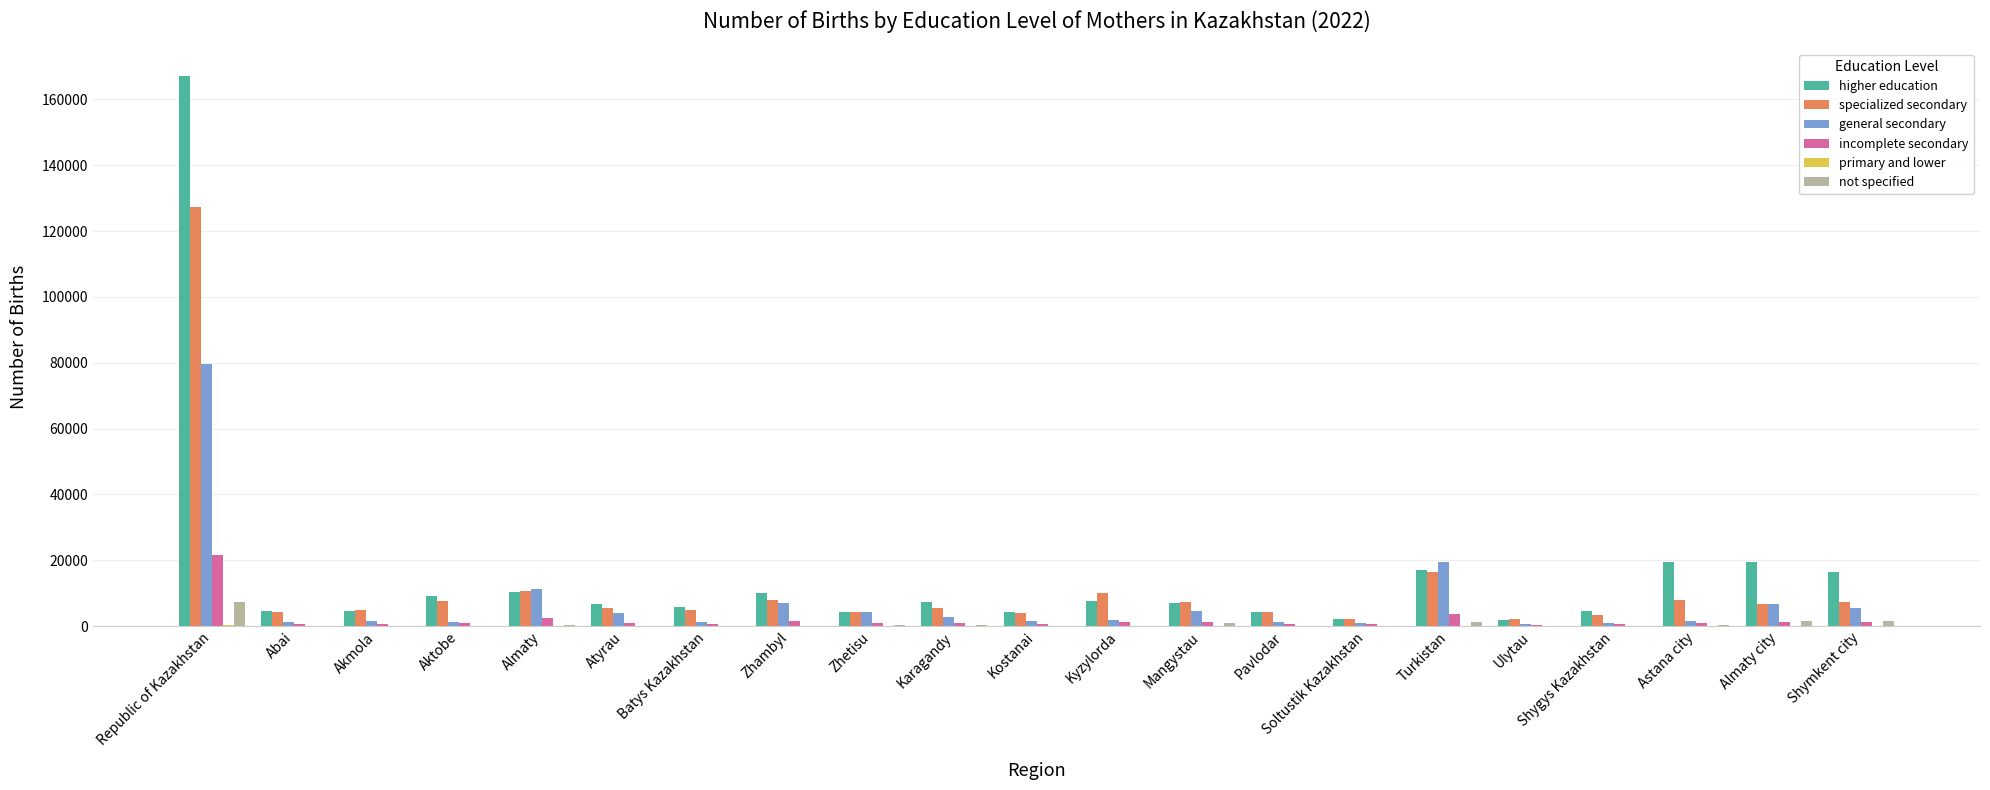

What is the sum of all not specified values?

14844